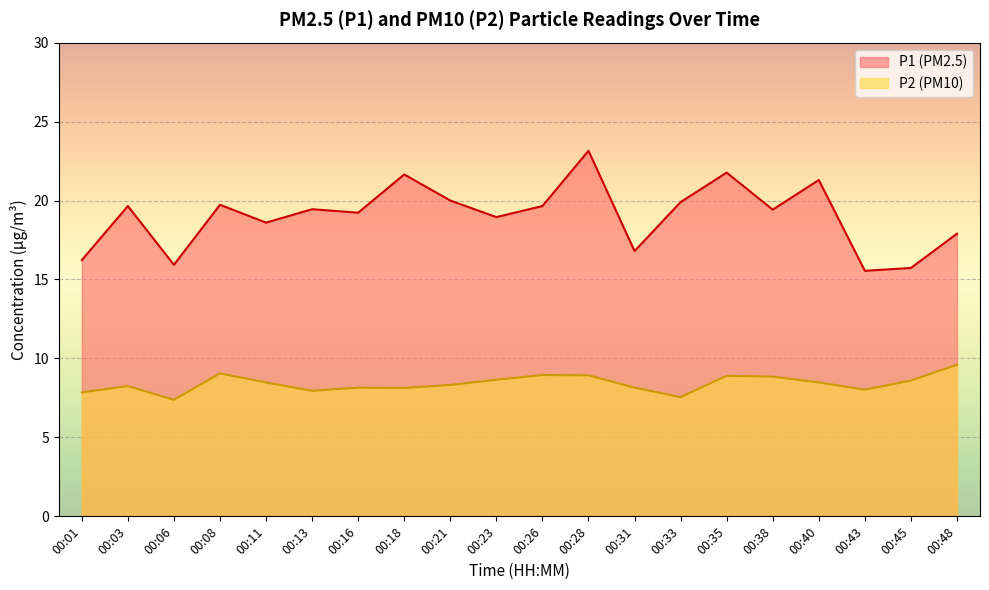

What is the value of the P1 point at the 2nd from the left?

19.6